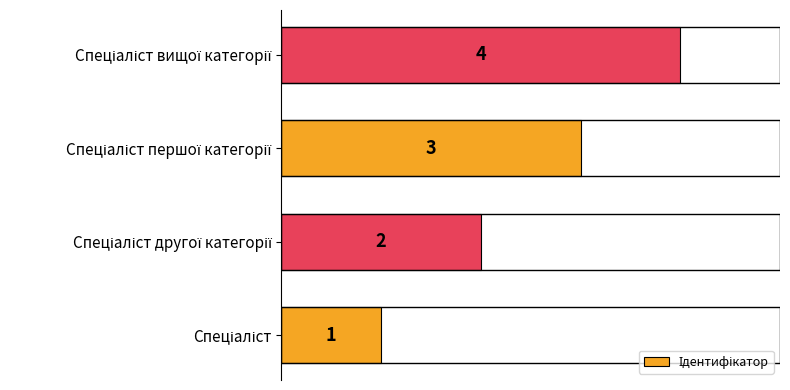

Count the values in the range 2 to 4.

3